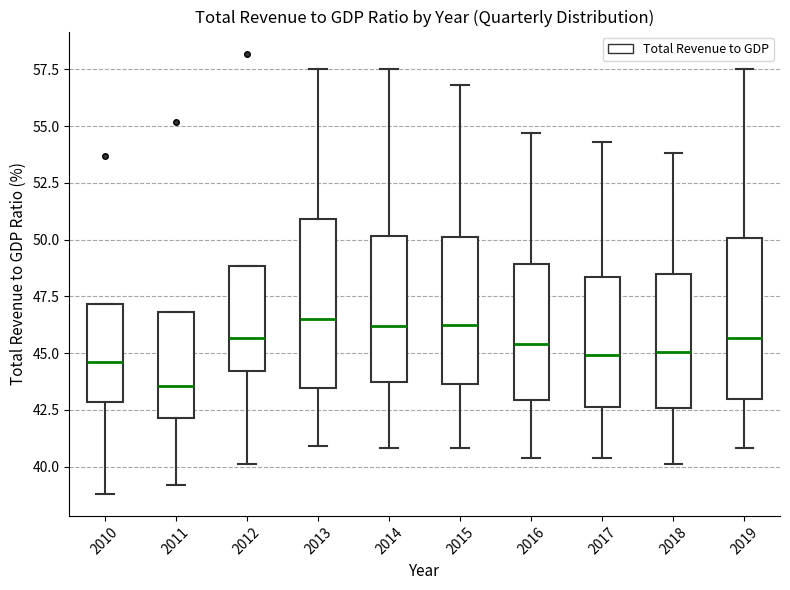

Reading left to right, read every box against the y-axis: the position of its median line, the range the box covers, and the ends of its whiskers. The values are not printed on the chart, so give them approximately, as read against the axis.

2010: median 44.5, box 43.0 to 47.0, whiskers 39.0 to 47.0
2011: median 43.5, box 42.0 to 47.0, whiskers 39.0 to 47.0
2012: median 45.5, box 44.0 to 49.0, whiskers 40.0 to 49.0
2013: median 46.5, box 43.5 to 51.0, whiskers 41.0 to 57.5
2014: median 46.0, box 43.5 to 50.0, whiskers 41.0 to 57.5
2015: median 46.5, box 43.5 to 50.0, whiskers 41.0 to 57.0
2016: median 45.5, box 43.0 to 49.0, whiskers 40.5 to 54.5
2017: median 45.0, box 42.5 to 48.5, whiskers 40.5 to 54.5
2018: median 45.0, box 42.5 to 48.5, whiskers 40.0 to 54.0
2019: median 45.5, box 43.0 to 50.0, whiskers 41.0 to 57.5